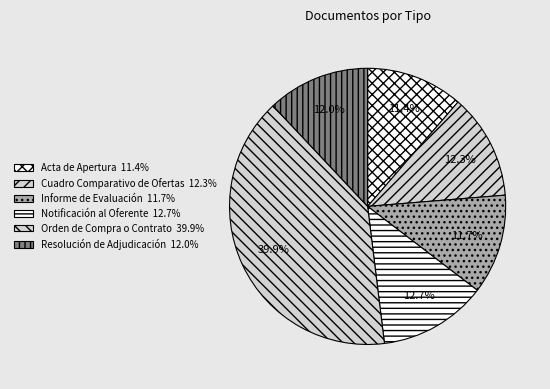

How many slices are in this pie chart?

6